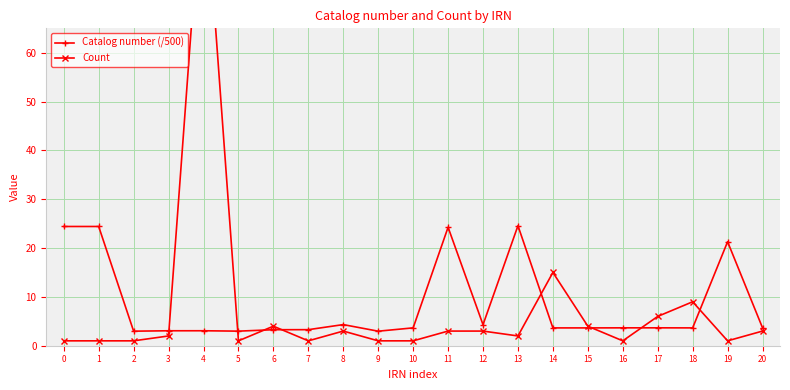

The value of Count at 4 is 99.0. True or false?

True